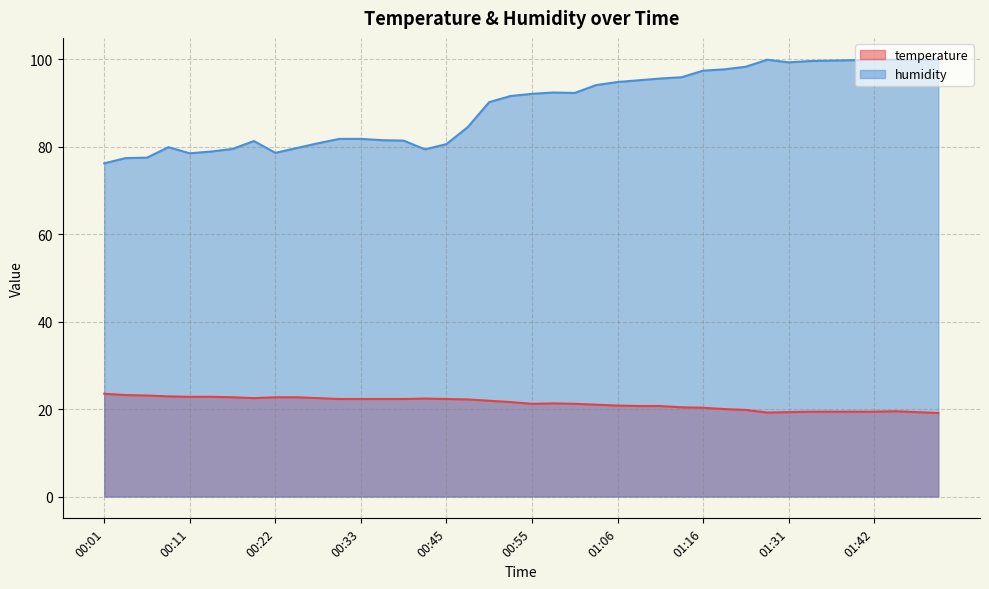

What is the value of the temperature point at the 16th from the left?

22.4